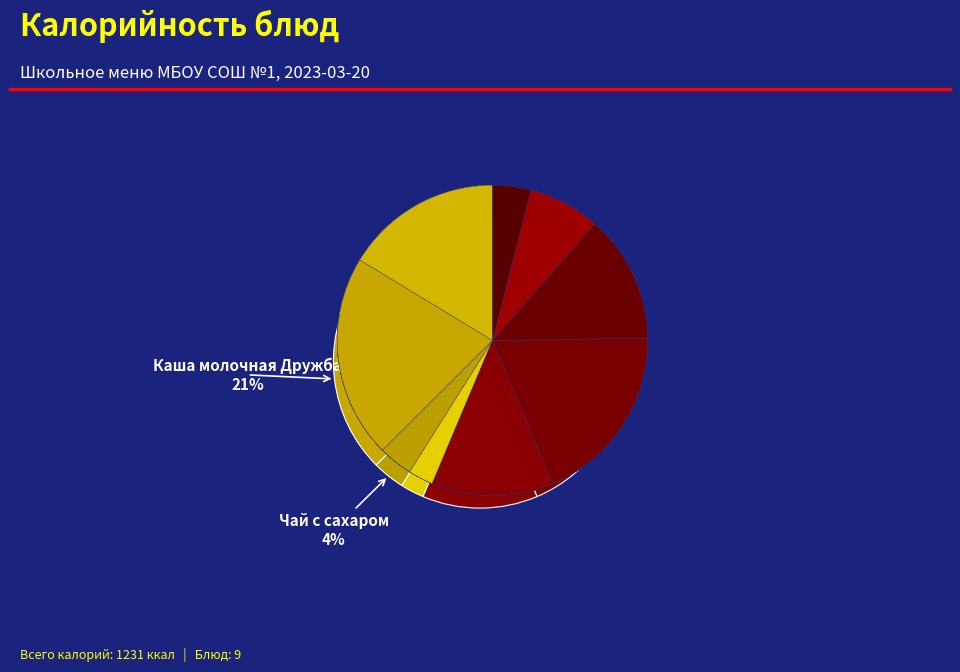

Is there a majority slice in this chart?

No